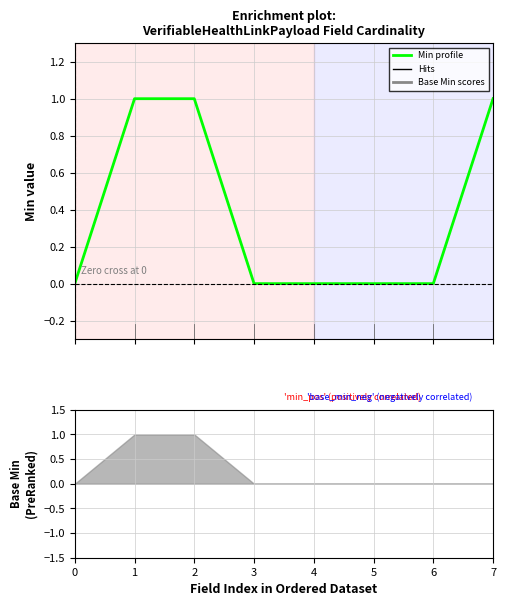

What is the maximum value shown in the chart?

1